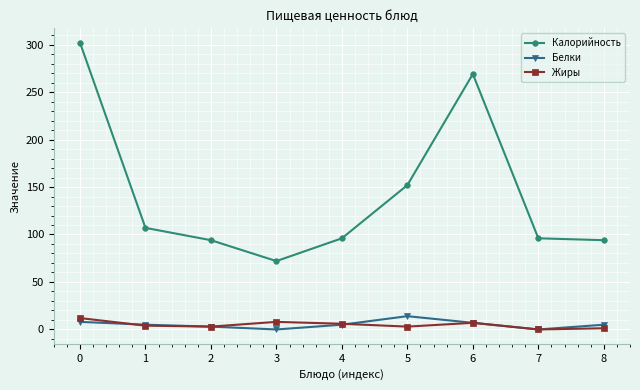

Count the number of categories in the chart.

9